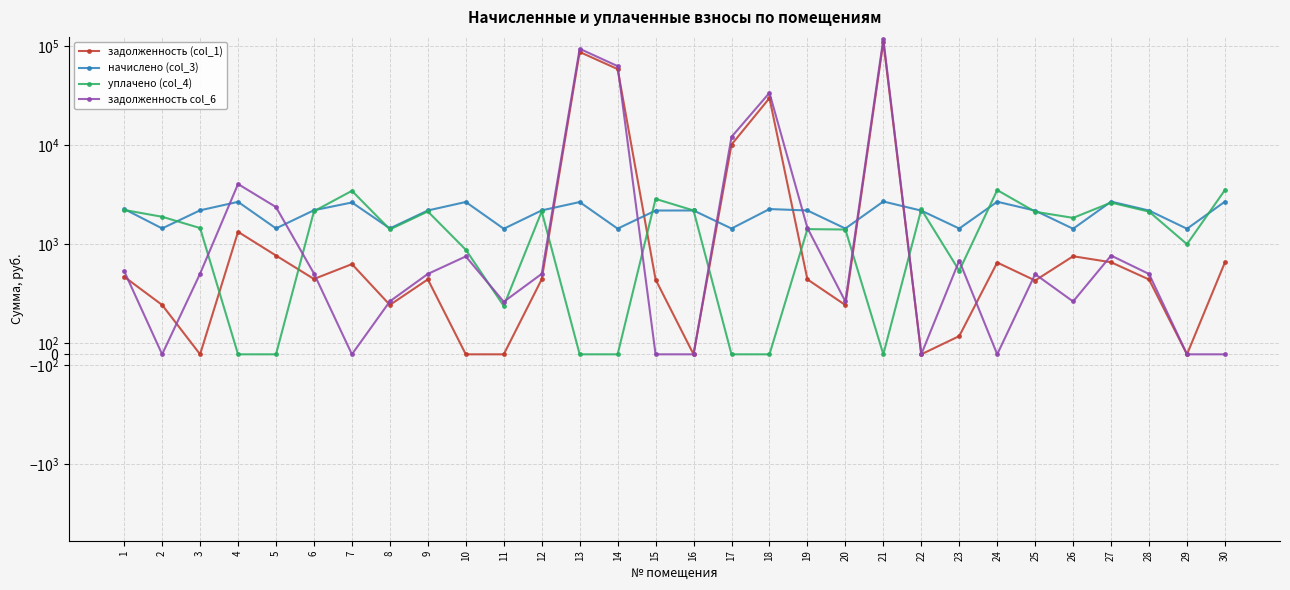

Which series has the widest spread of values?

задолженность col_6